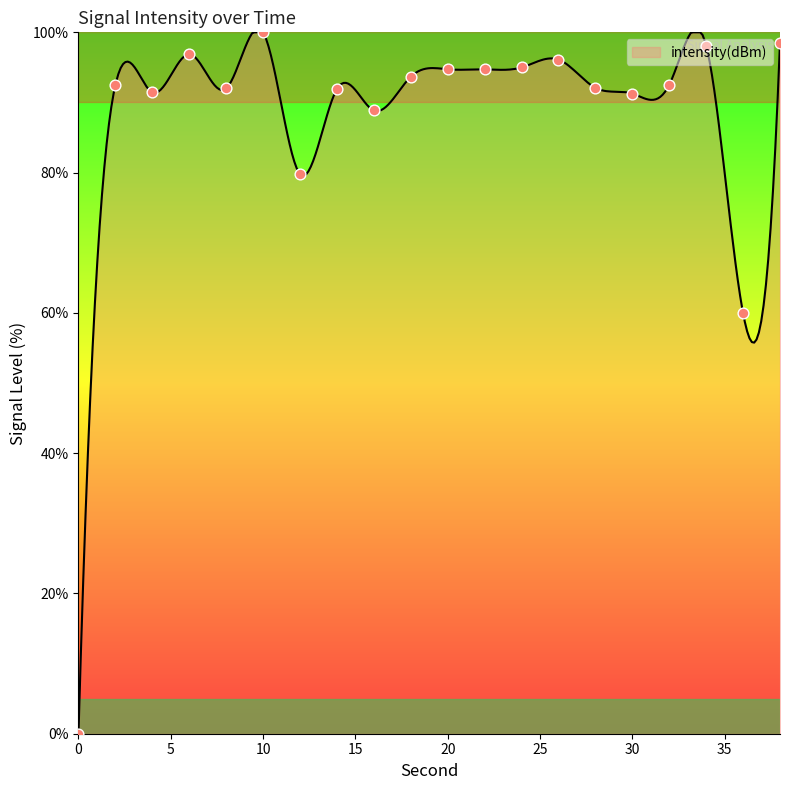

Which has a higher value, 2 or 28?

2